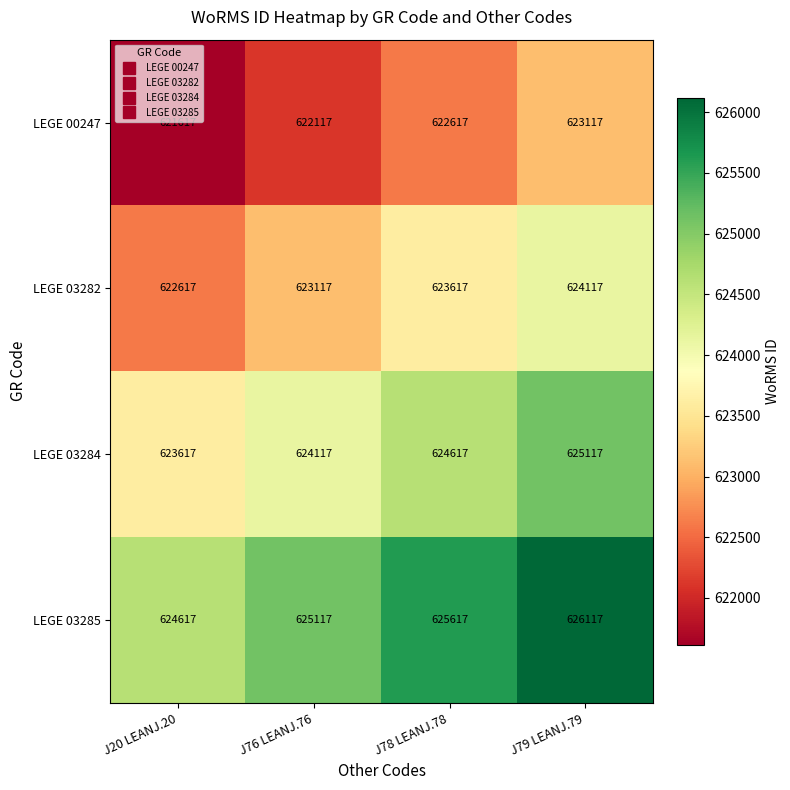

Read the LEGE 00247 value at J79 LEANJ.79, to the nearest 50.

623100